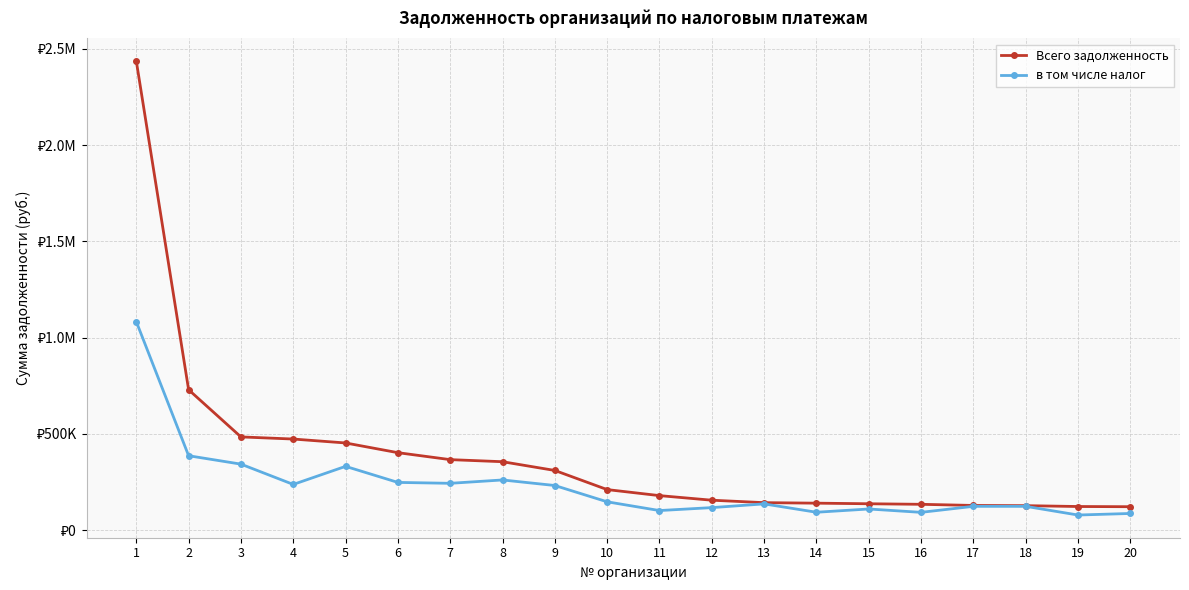

What is the sum of the Всего задолженность values at 19 and 11?

303556.0